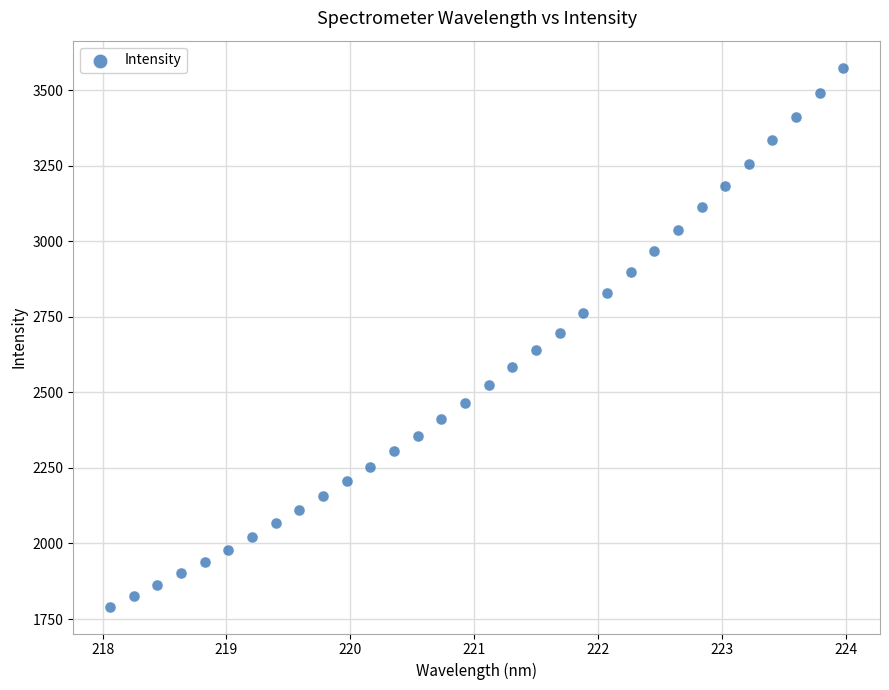

What is the range of X values (max minus min)?

5.9